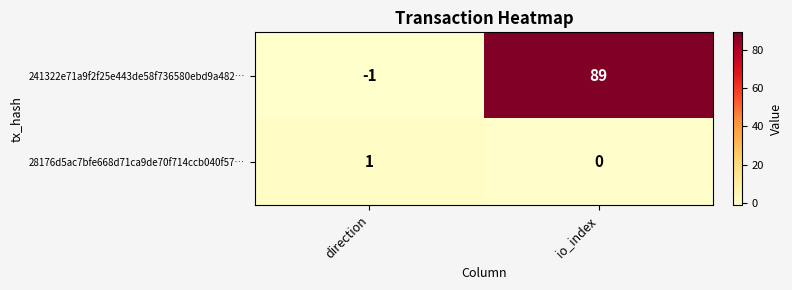

How many positive values does the 241322e71a9f2f25e443de58f736580ebd9a482… series have?

1